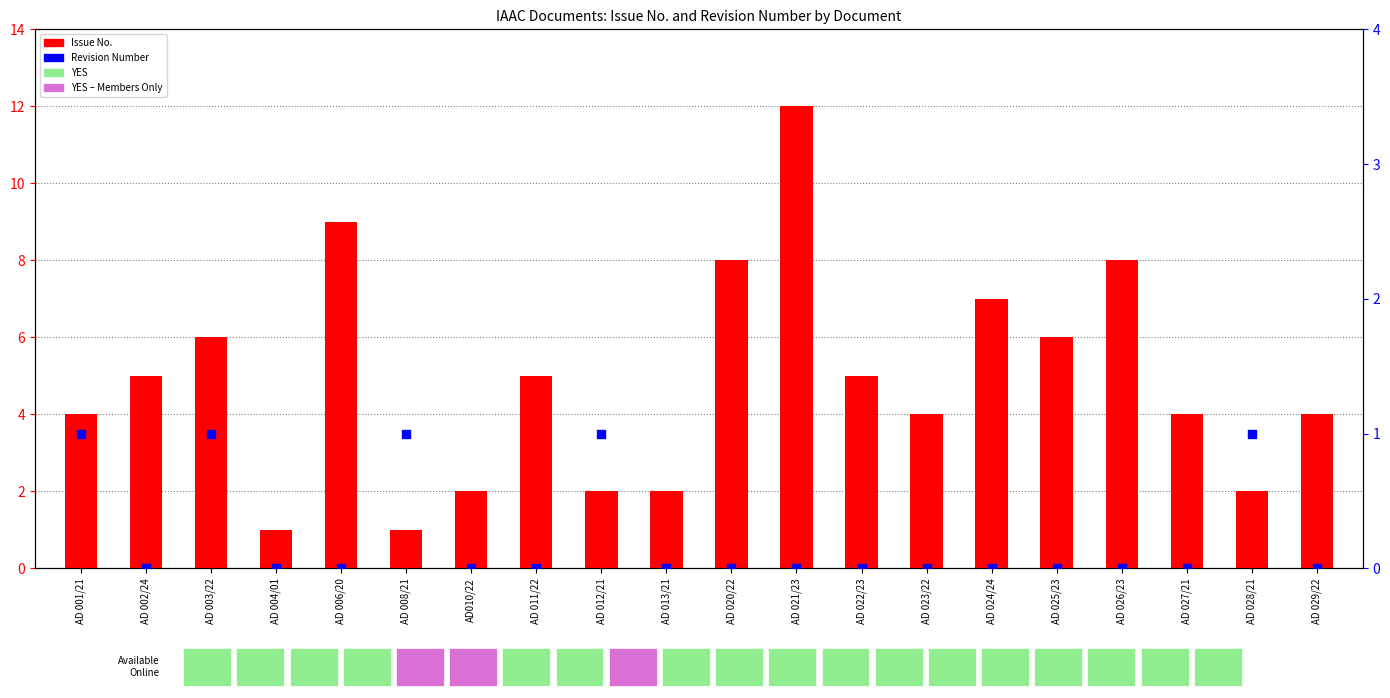

Which series has the largest total across all categories?

Issue No.